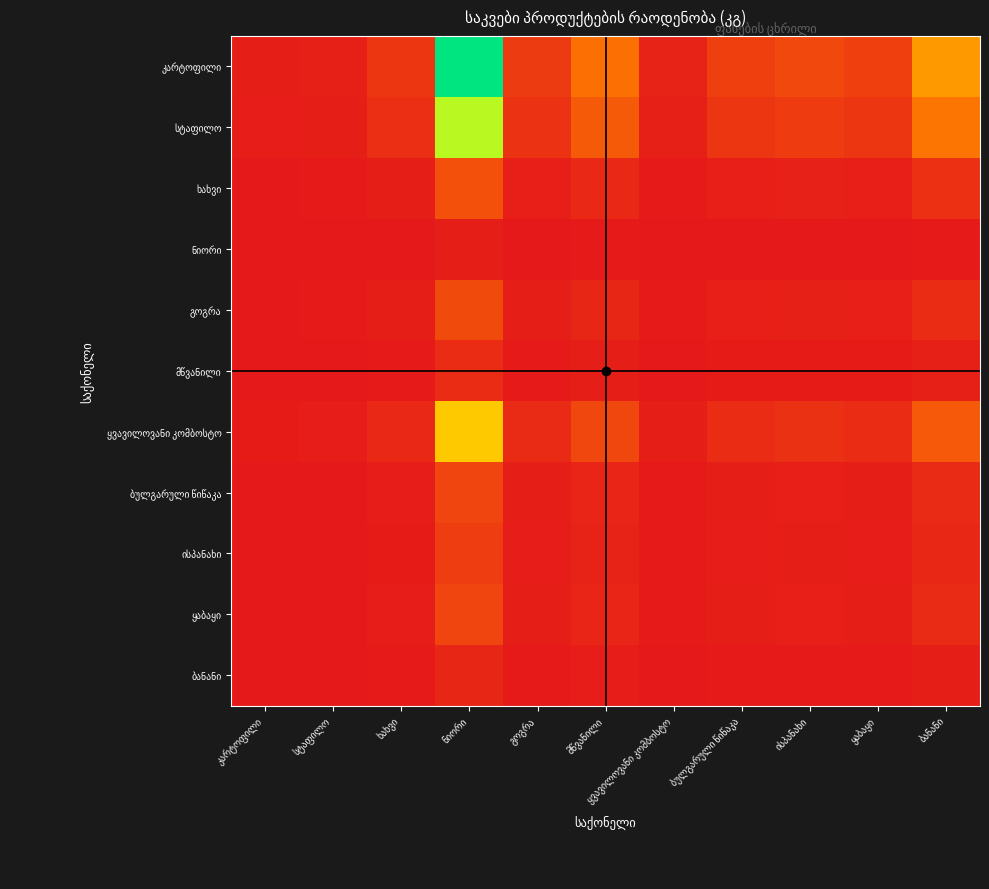

At which category does the chart reach its peak across all series?

ნიორი